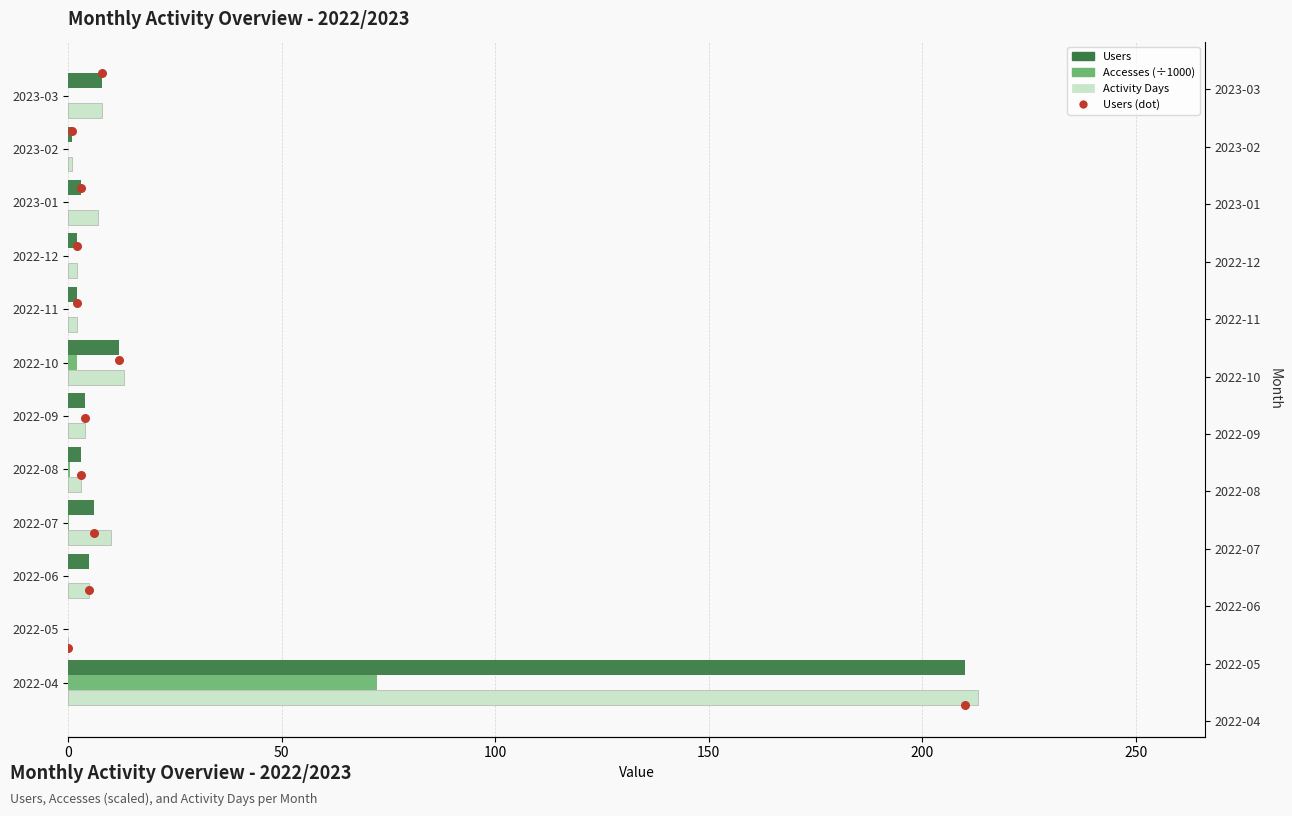

Is the value of Users at 2023-03 greater than the value of Accesses (÷1000) at 2023-02?

Yes